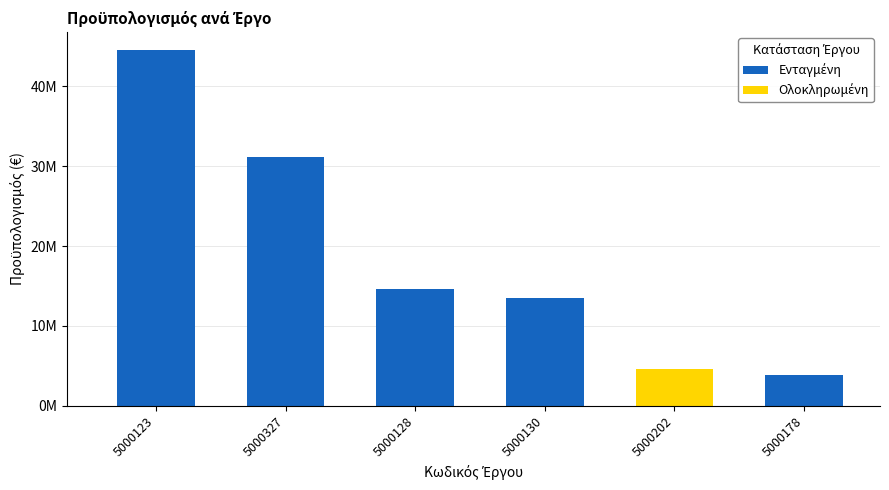

Does the chart contain any negative values?

No